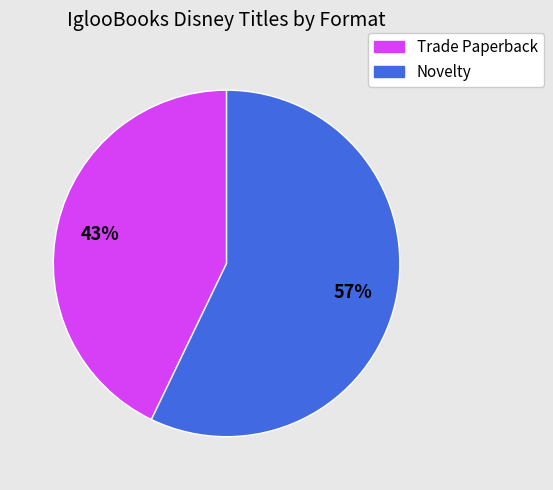

Which has a higher value, Novelty or Trade Paperback?

Novelty